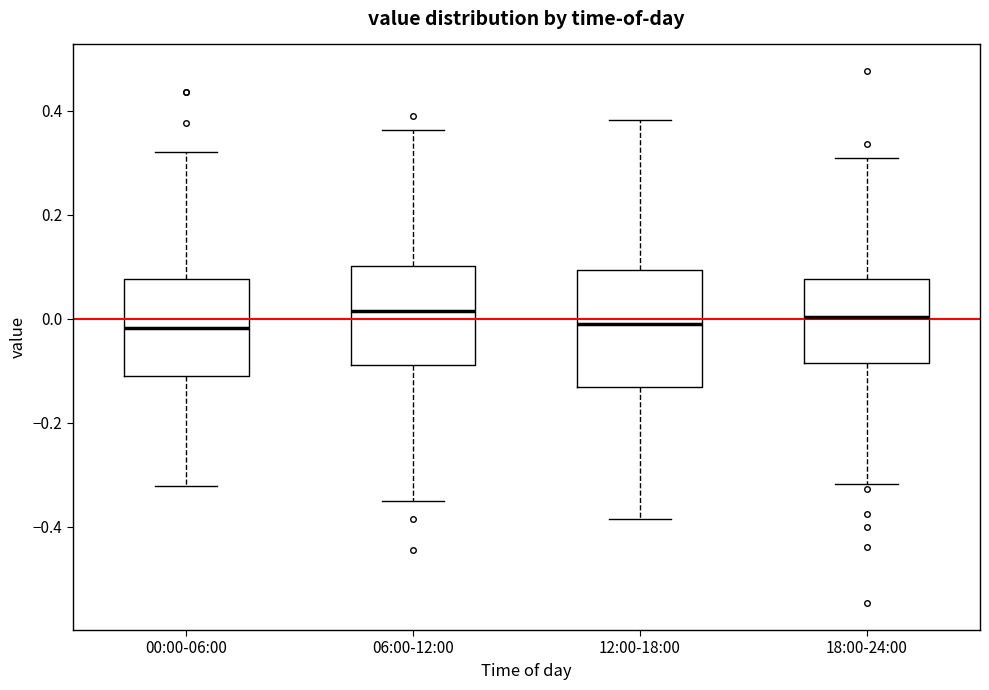

Where does the upper whisker of the box for 06:00-12:00 end on the y-axis? The values are not printed on the chart, so give them approximately, as read against the axis.

0.36